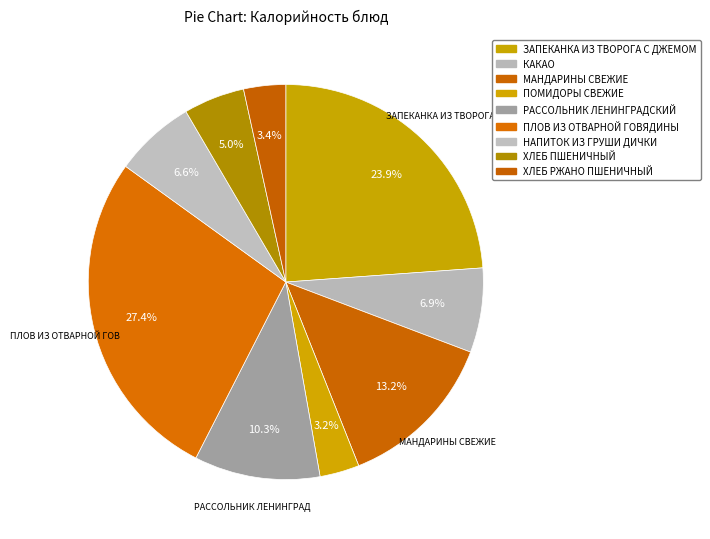

Combined, what portion of the pie is КАКАО and ХЛЕБ ПШЕНИЧНЫЙ?

11.9%